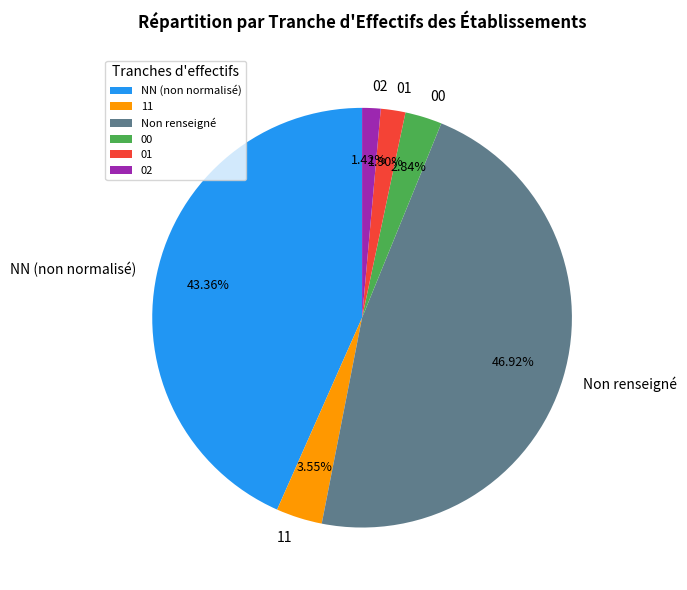

What is the ratio of the value at 11 to the value at 02?

2.5